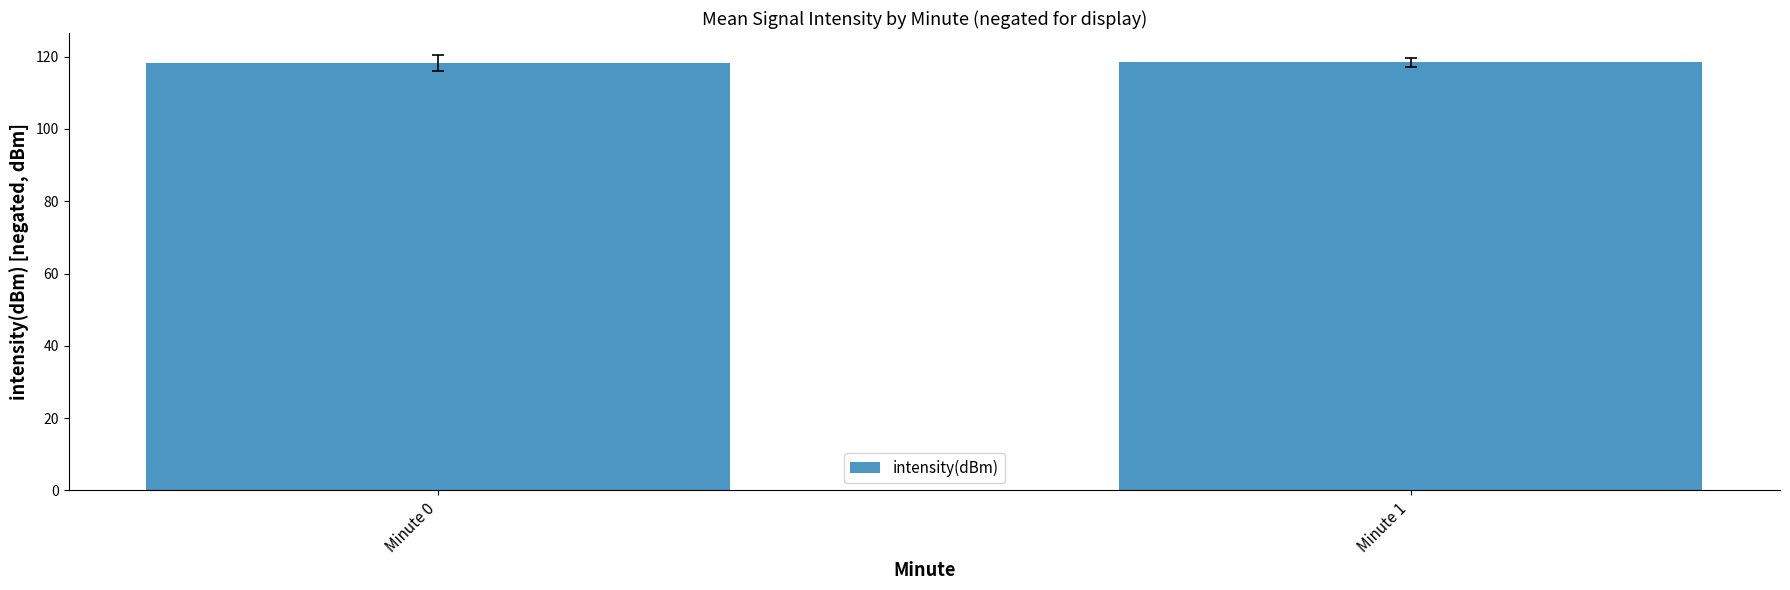

What is the greatest value displayed?

118.5